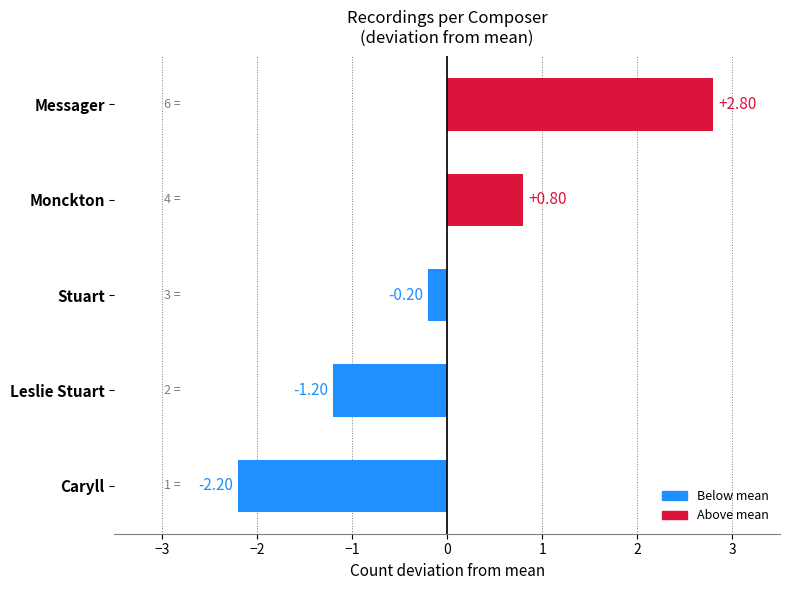

Does the chart contain any negative values?

Yes